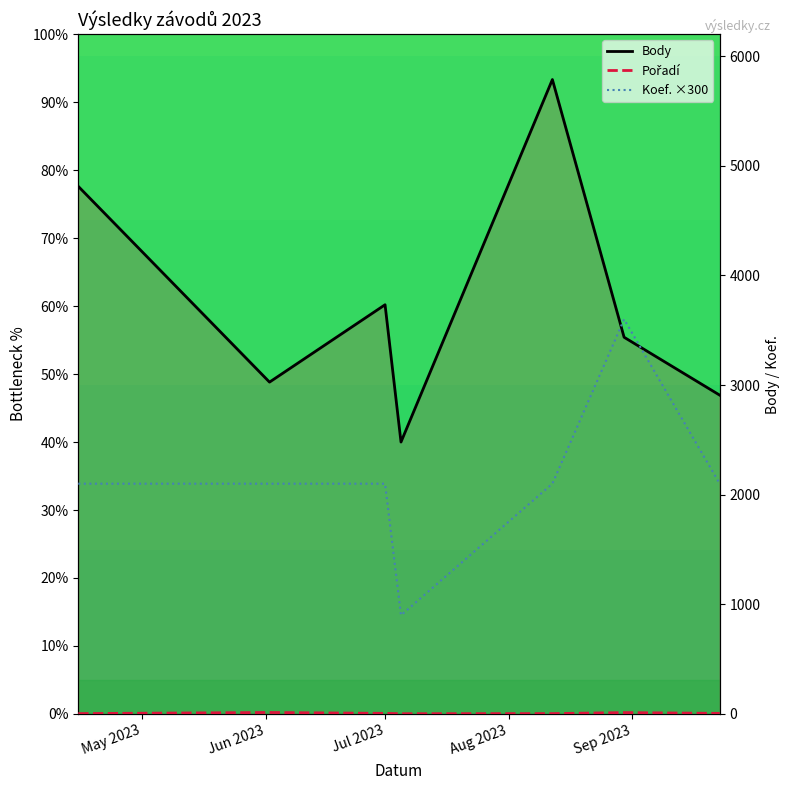

What is the smallest value displayed?

2.0